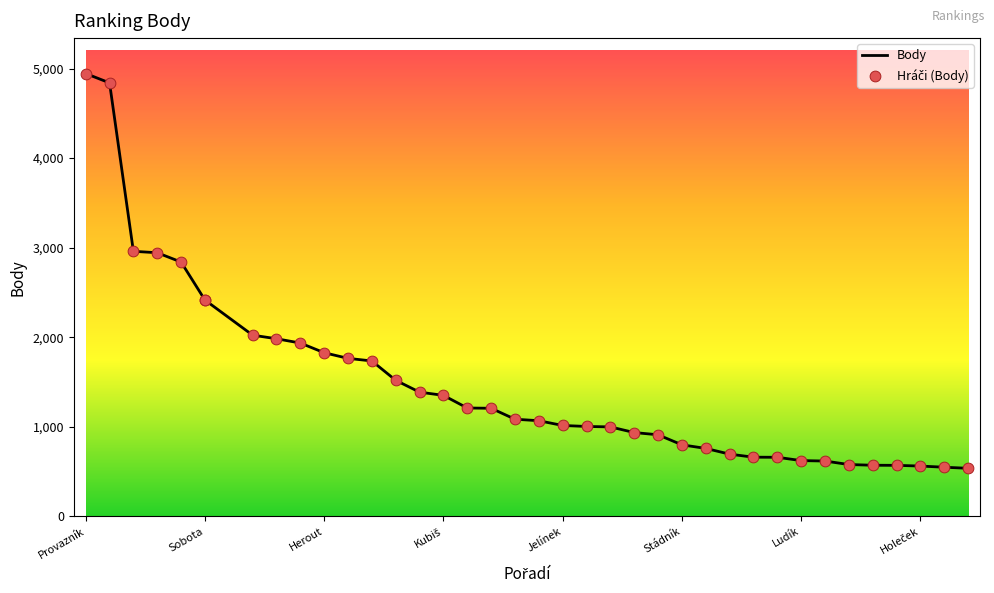

Which series reaches the maximum Y coordinate?

Body